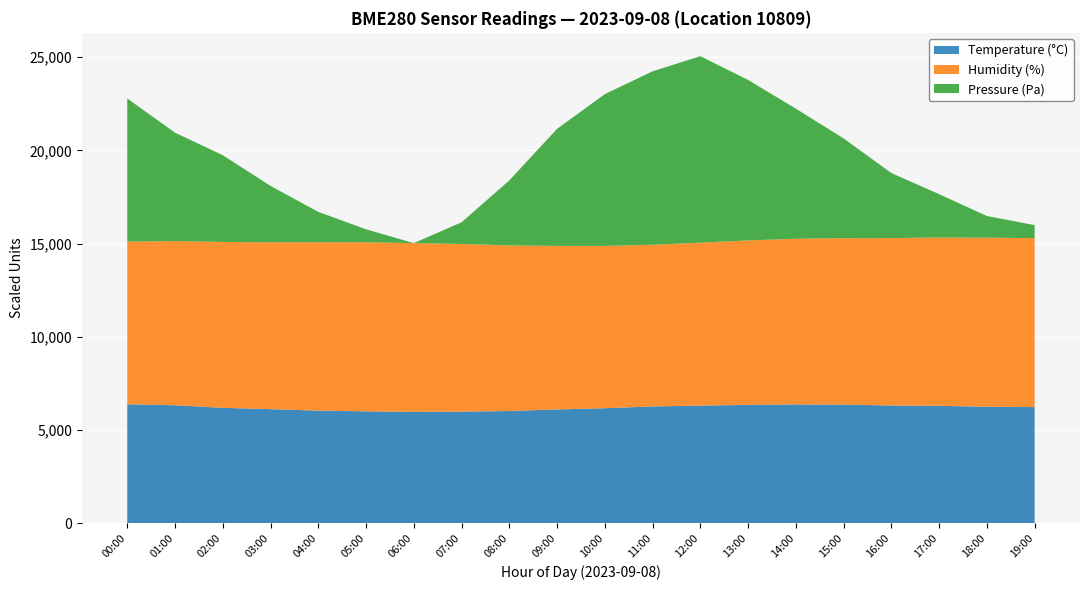

Reading left to right, list all the values displayed in this chart.

Pressure (Pa): 00:00=98578.0	01:00=98570.0	02:00=98565.0	03:00=98558.0	04:00=98552.0	05:00=98548.0	06:00=98545.0	07:00=98550.0	08:00=98560.0	09:00=98572.0	10:00=98580.0	11:00=98585.0	12:00=98588.0	13:00=98582.0	14:00=98575.0	15:00=98568.0	16:00=98560.0	17:00=98555.0	18:00=98550.0	19:00=98548.0
Humidity (%): 00:00=43.6	01:00=44.0	02:00=44.5	03:00=44.8	04:00=45.1	05:00=45.3	06:00=45.3	07:00=45.0	08:00=44.4	09:00=43.8	10:00=43.5	11:00=43.4	12:00=43.7	13:00=44.1	14:00=44.4	15:00=44.6	16:00=44.9	17:00=45.1	18:00=45.3	19:00=45.3
Temperature (°C): 00:00=21.3	01:00=21.1	02:00=20.6	03:00=20.4	04:00=20.1	05:00=20.0	06:00=19.9	07:00=20.0	08:00=20.1	09:00=20.4	10:00=20.6	11:00=20.9	12:00=21.0	13:00=21.2	14:00=21.2	15:00=21.2	16:00=21.1	17:00=21.0	18:00=20.8	19:00=20.8